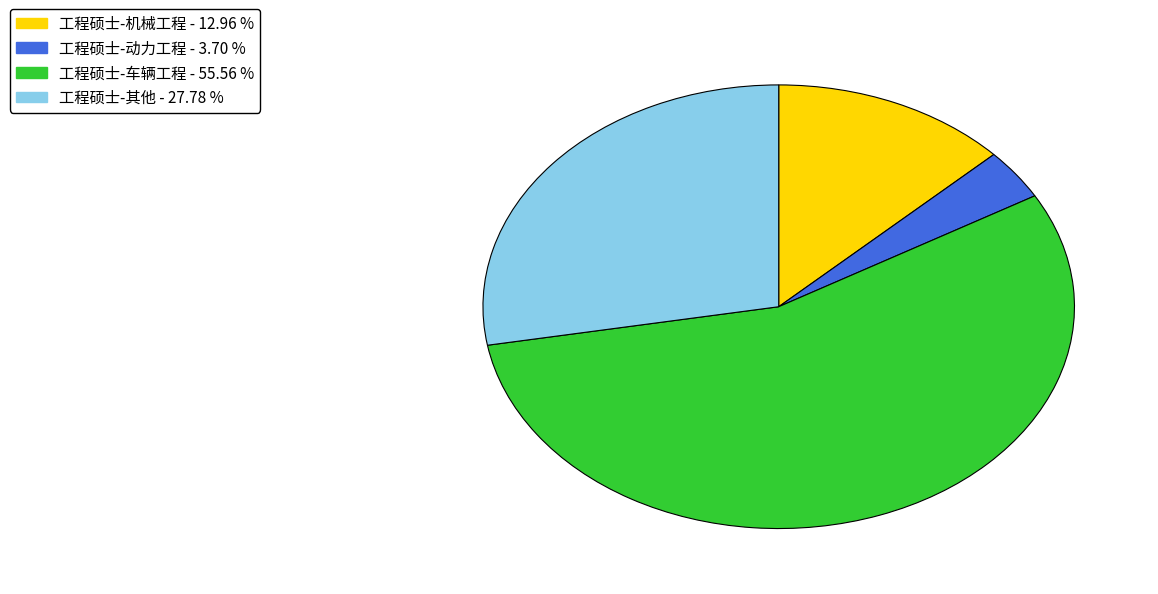

Rank the categories by value from lowest to highest.

工程硕士-动力工程, 工程硕士-机械工程, 工程硕士-其他, 工程硕士-车辆工程